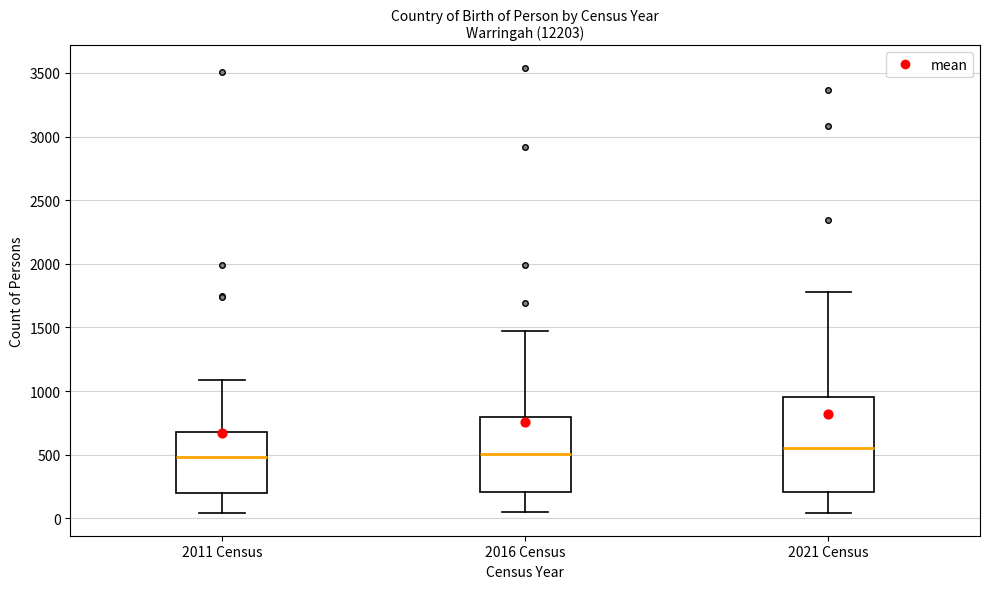

Reading left to right, transcribe this box plot: for each box, give where its median line is, the range the box spans, and where its two whiskers end, as read against the y-axis. The values are not printed on the chart, so give them approximately, as read against the axis.

2011 Census: median 500, box 200 to 700, whiskers 50 to 1100
2016 Census: median 500, box 200 to 800, whiskers 50 to 1450
2021 Census: median 550, box 200 to 950, whiskers 50 to 1800